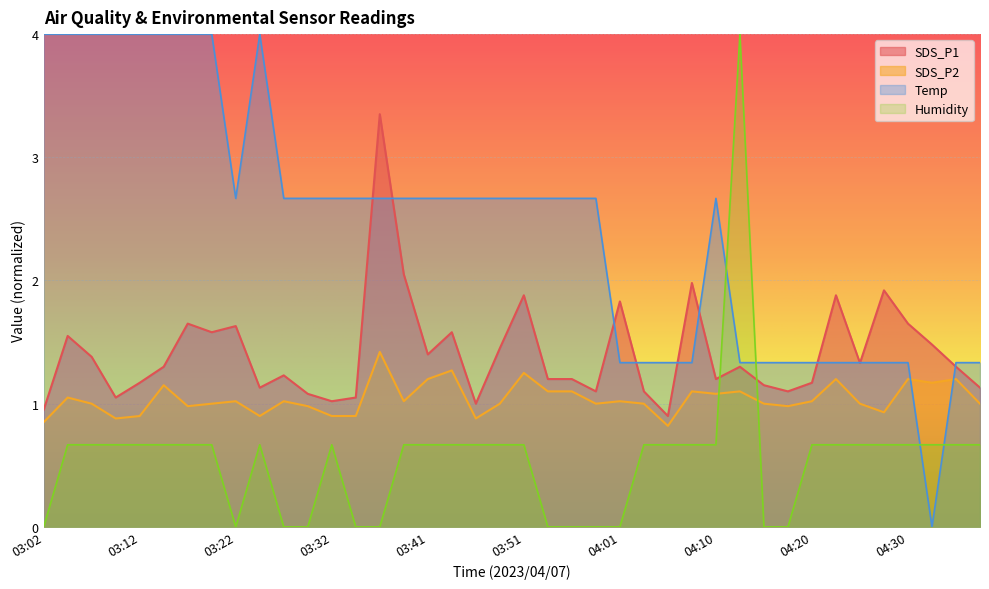

After their last crossing, which series has the higher values: Humidity or SDS_P1?

SDS_P1